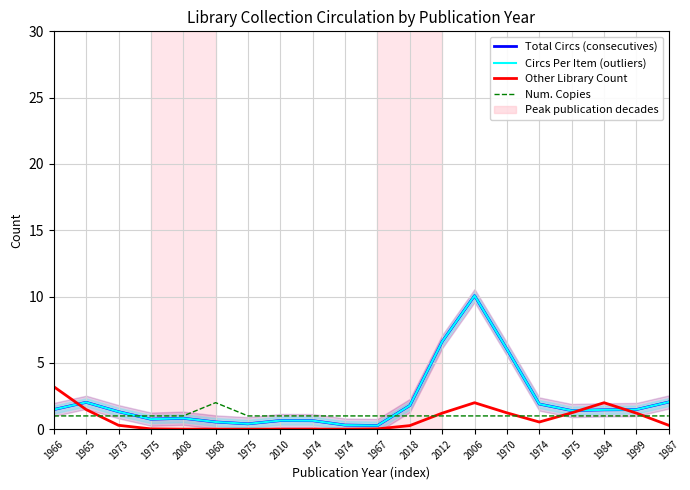

What is the label of the 9th point from the left?

1974